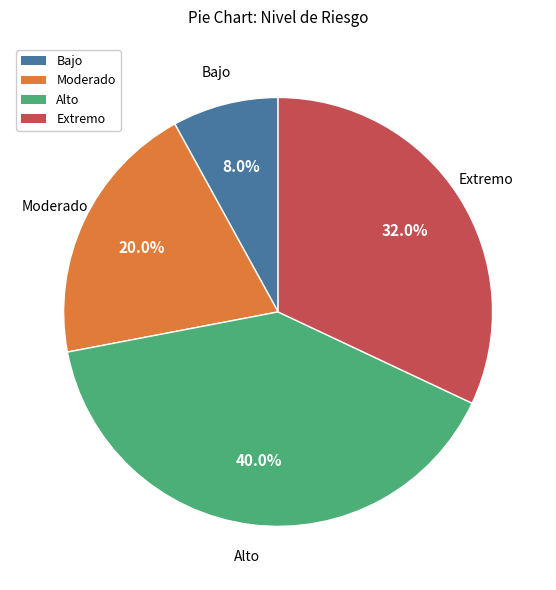

Which has a higher value, Alto or Bajo?

Alto